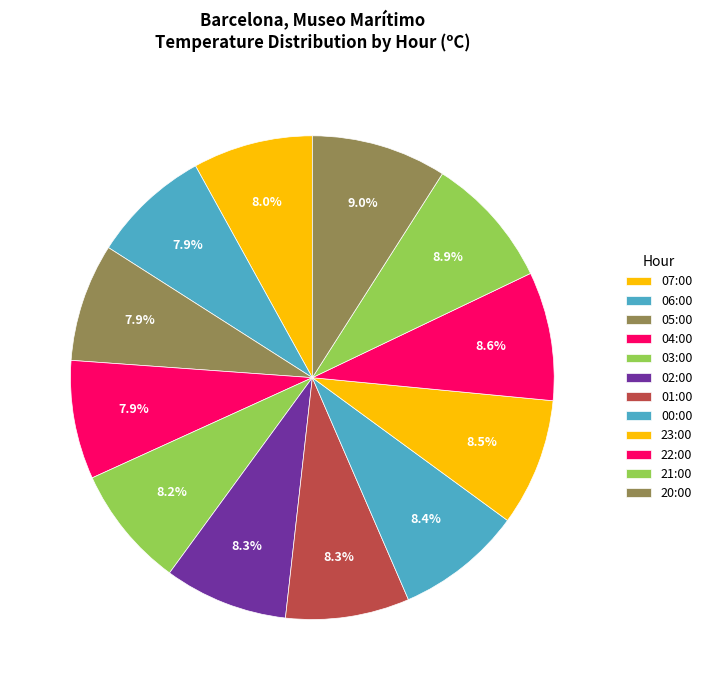

Is it true that 06:00 is 8% of the pie?

True